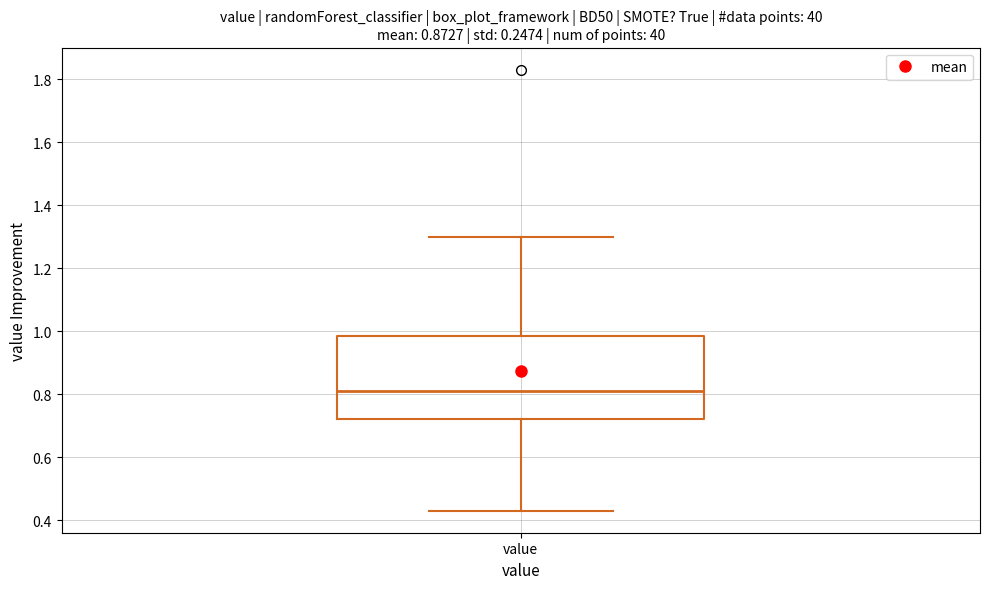

Transcribe this box plot: give where the median line is, the range the box spans, and where the two whiskers end, as read against the y-axis. The values are not printed on the chart, so give them approximately, as read against the axis.

median 0.82, box 0.72 to 0.98, whiskers 0.44 to 1.30